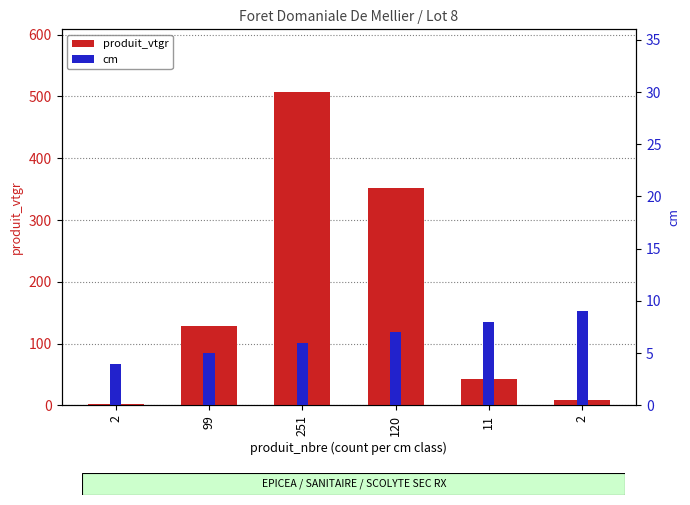

True or false: produit_vtgr has a value of 235.5 at 120.

False